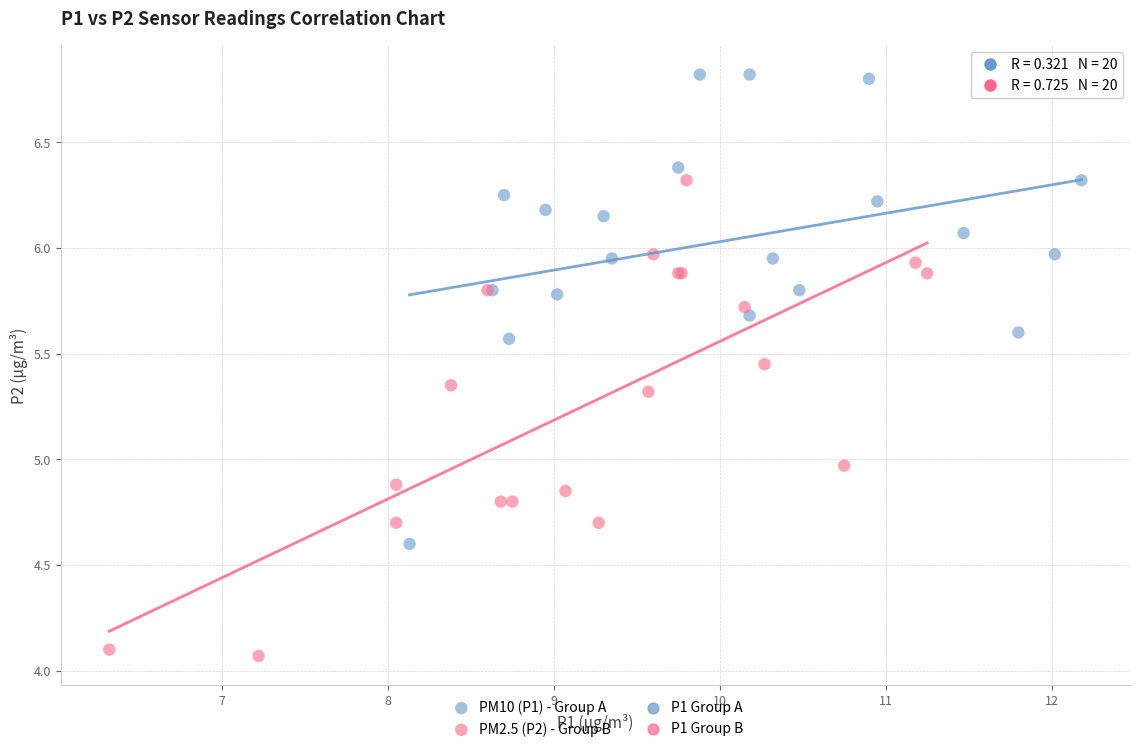

Which series contains the highest Y value?

PM10 (P1) - Group A